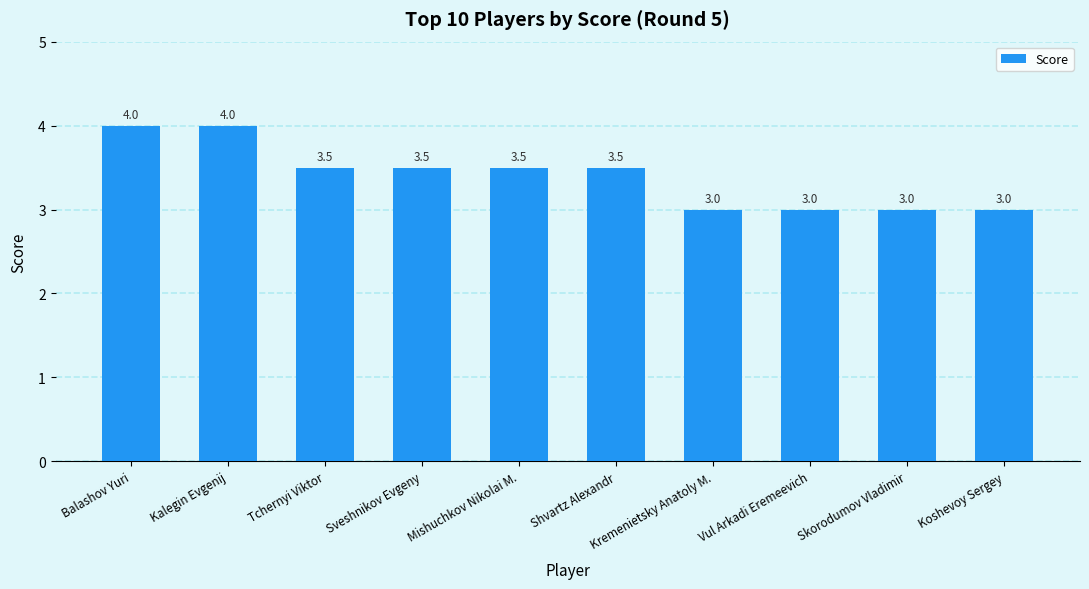

Is it true that the value at Kalegin Evgenij is 4.0?

True